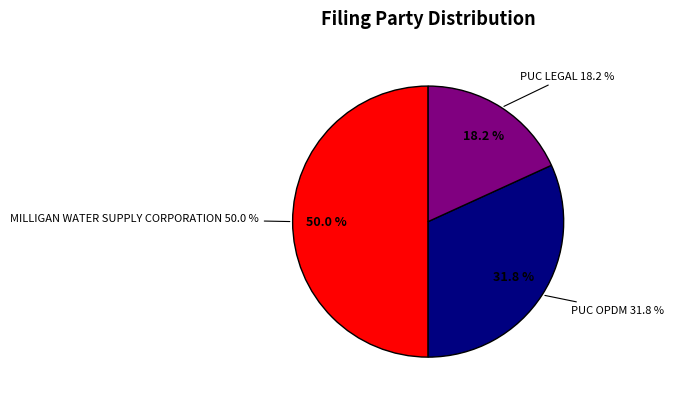

Approximately how many times larger is the value at PUC OPDM compared to PUC LEGAL?

1.8